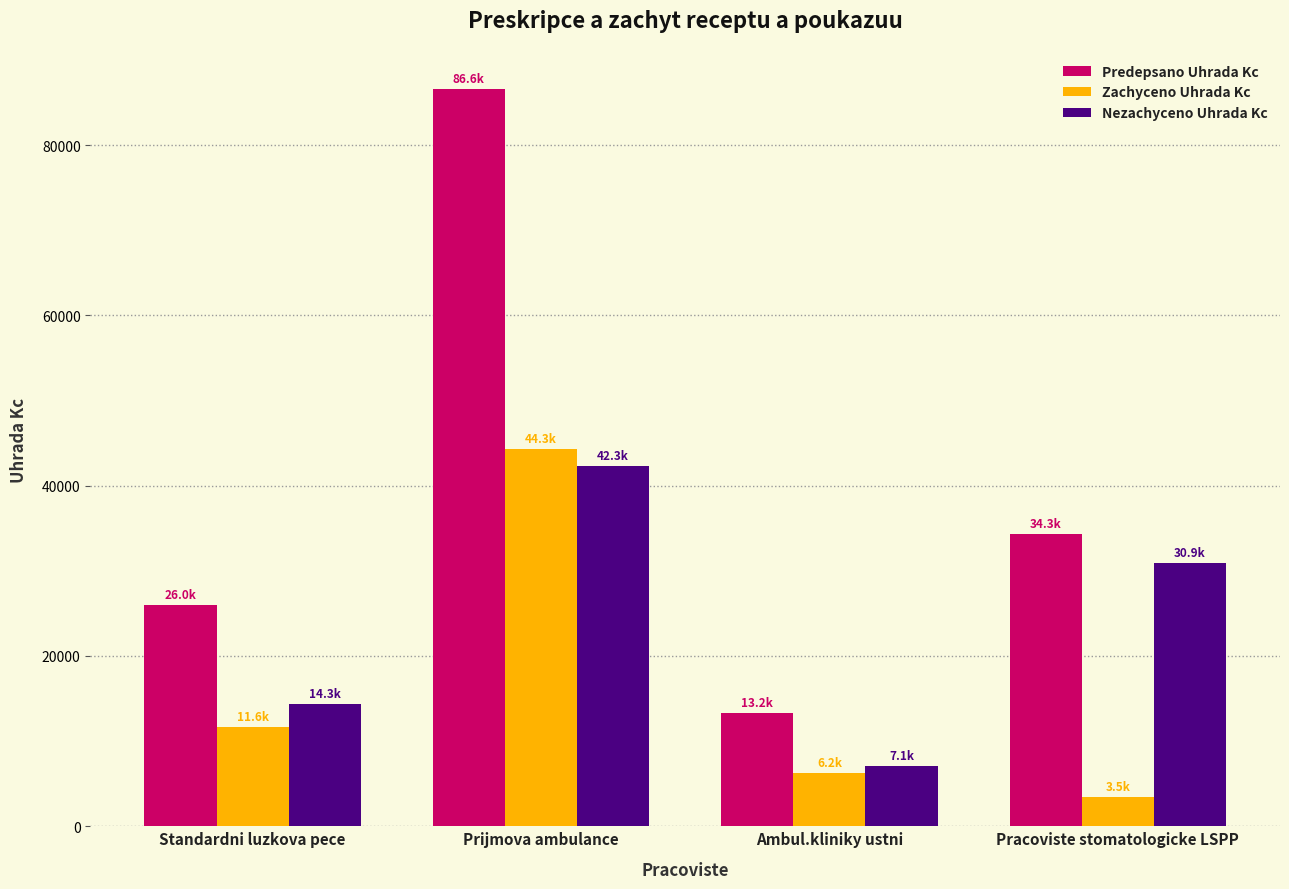

What is the sum of all Predepsano Uhrada Kc values?

160164.8